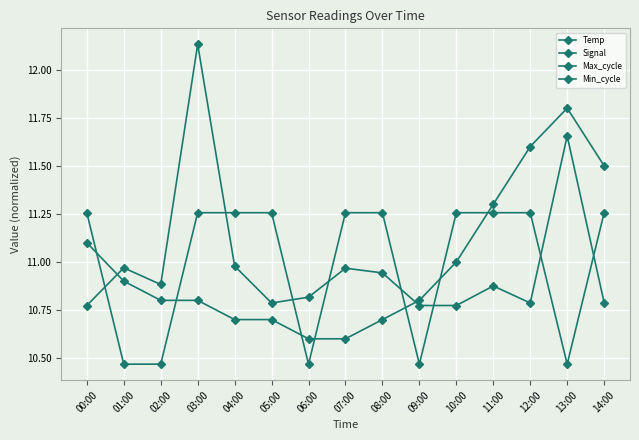

At how many categories does at least one series exceed 11?

11